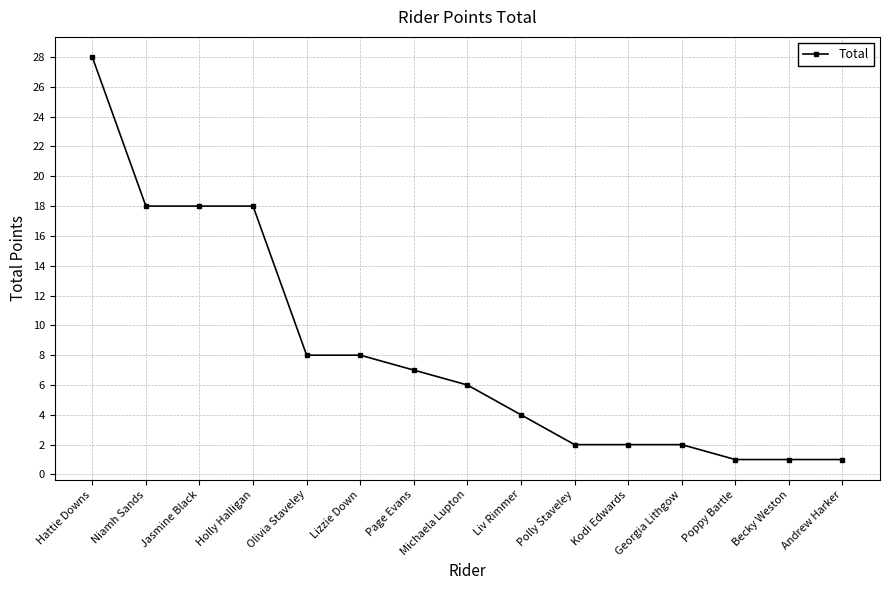

What is the greatest value displayed?

28